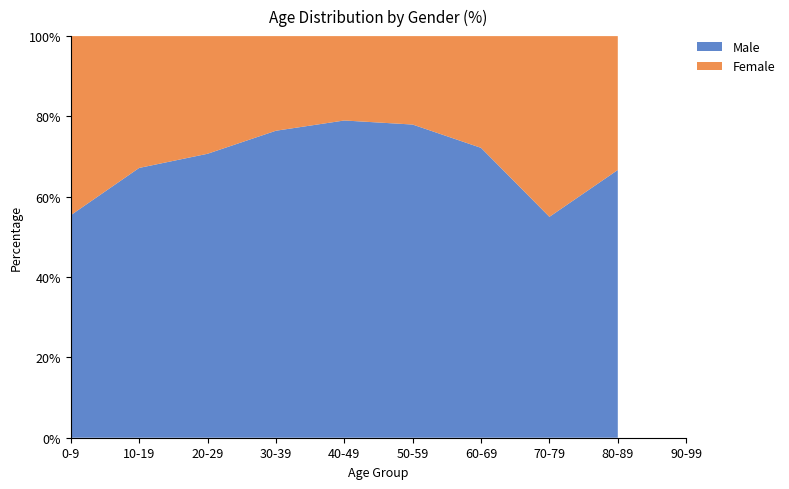

What value does the Male series have at 10-19?

67.2